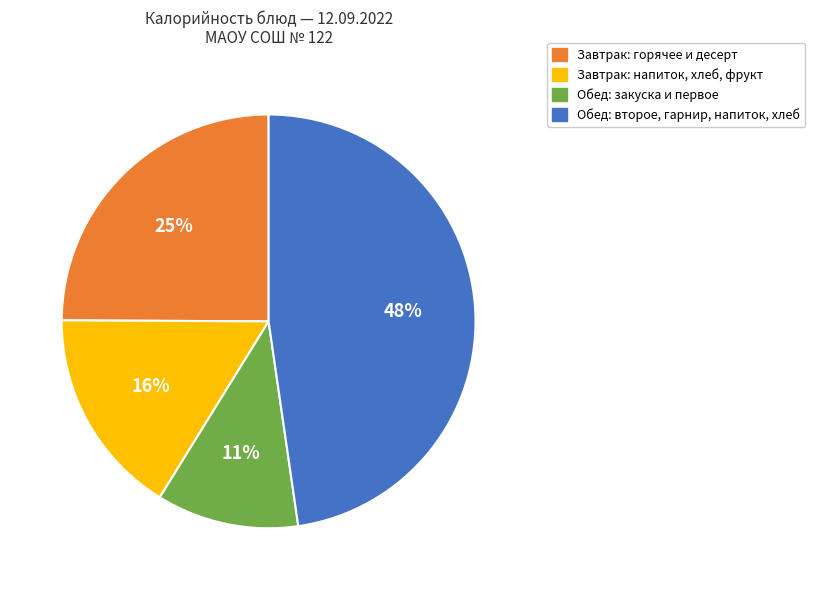

Is there any slice that represents more than half of the pie?

No